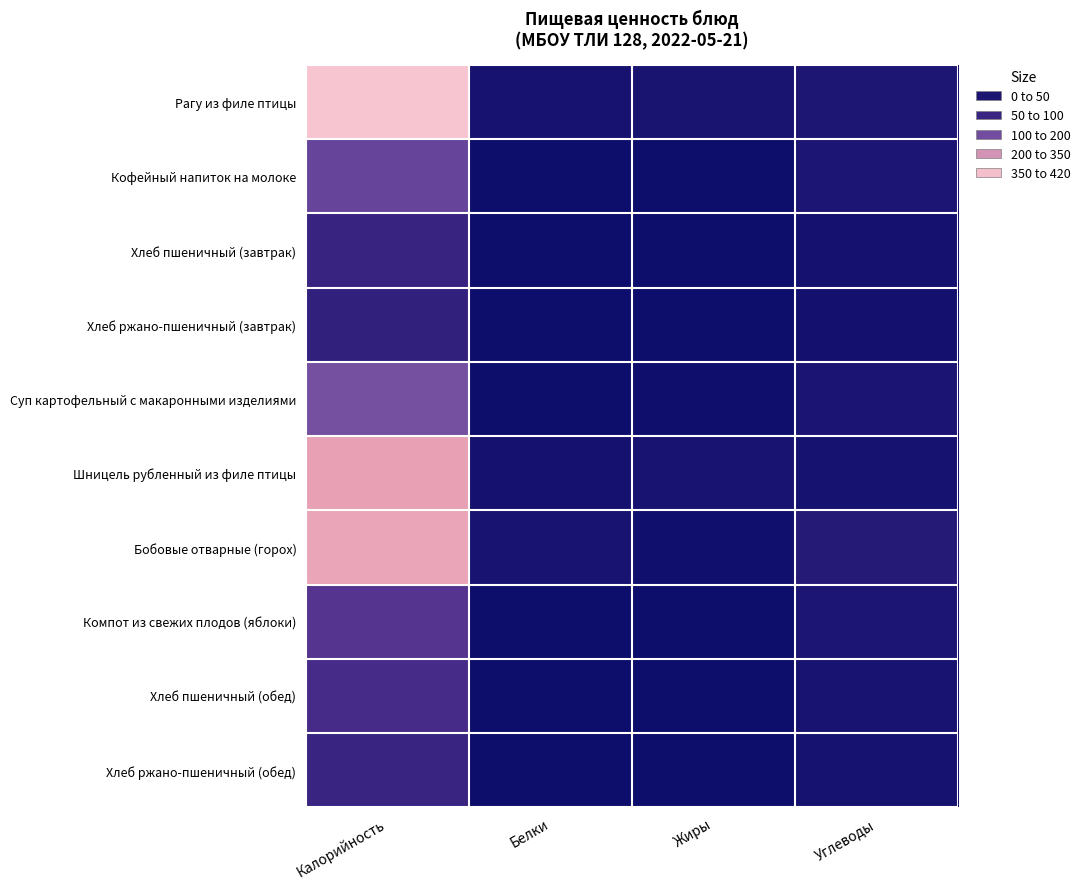

Between Жиры and Углеводы, which is larger?

Углеводы